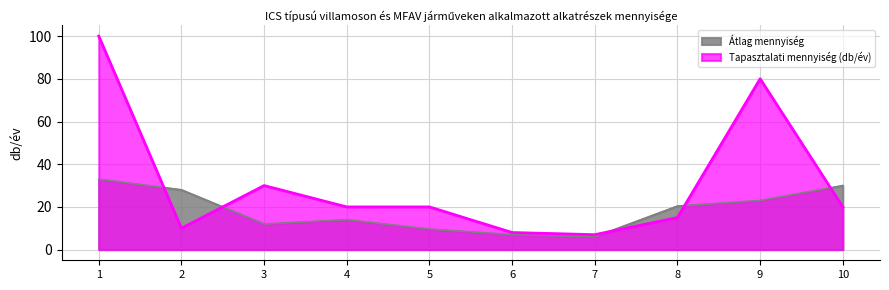

Where is Tapasztalati mennyiség (db/év) nearest to the value 53?

3